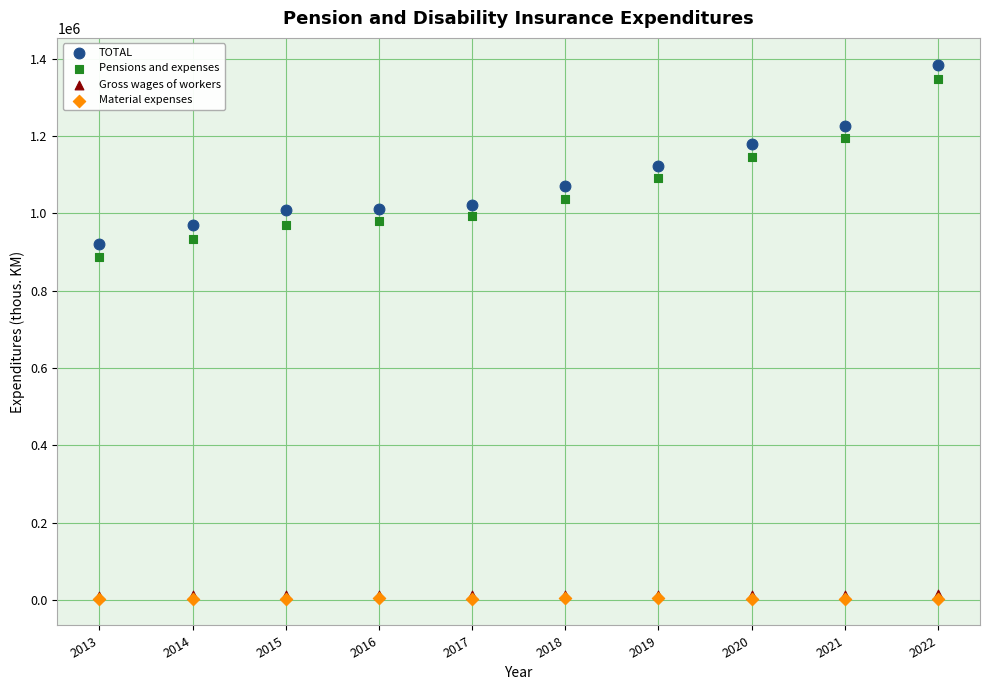

What are all the series names shown in the legend?

TOTAL, Pensions and expenses, Gross wages of workers, Material expenses